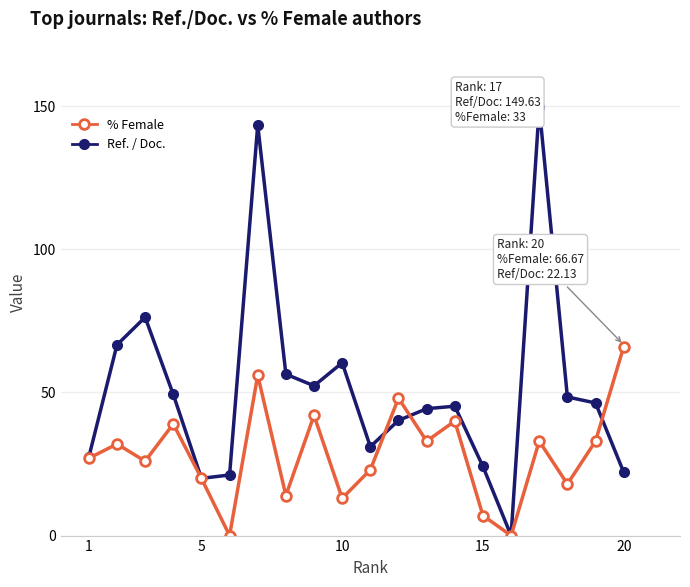

Which series has the widest spread of values?

Ref. / Doc.